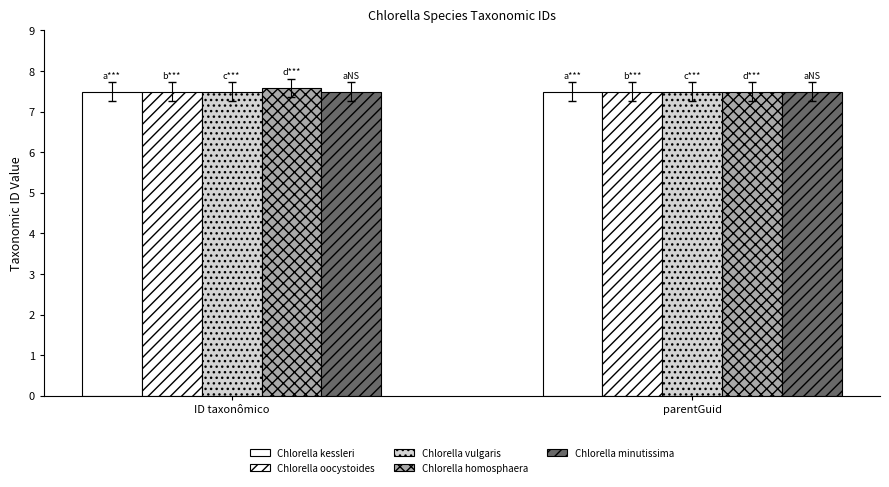

What is the label of the 1st bar from the right?

parentGuid